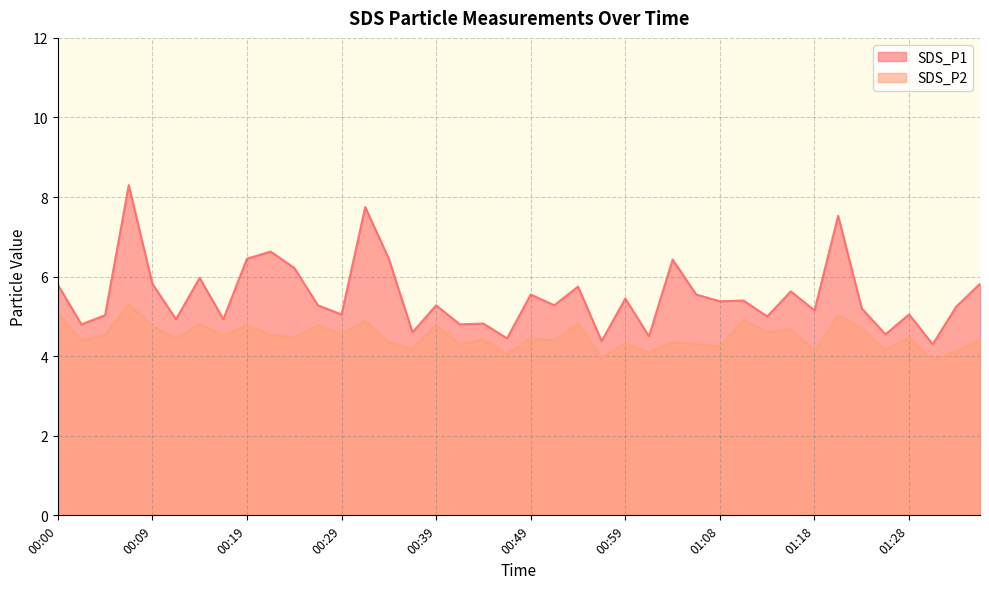

At which label does SDS_P2 first exceed 4?

00:00